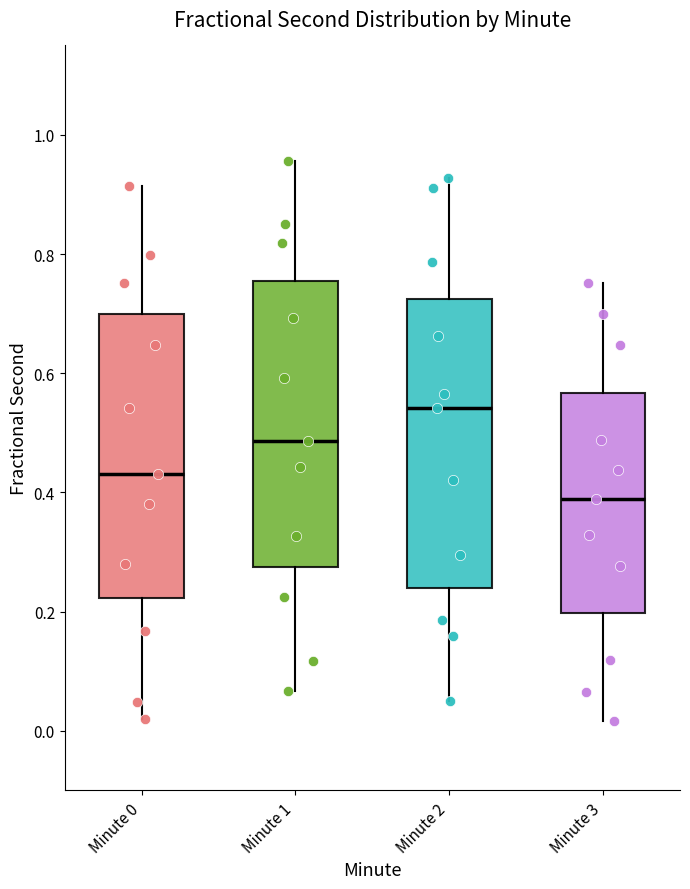

Reading left to right, transcribe this box plot: for each box, give where its median line is, the range the box spans, and where its two whiskers end, as read against the y-axis. The values are not printed on the chart, so give them approximately, as read against the axis.

Minute 0: median 0.44, box 0.22 to 0.70, whiskers 0.02 to 0.92
Minute 1: median 0.48, box 0.28 to 0.76, whiskers 0.06 to 0.96
Minute 2: median 0.54, box 0.24 to 0.72, whiskers 0.06 to 0.92
Minute 3: median 0.38, box 0.20 to 0.56, whiskers 0.02 to 0.76